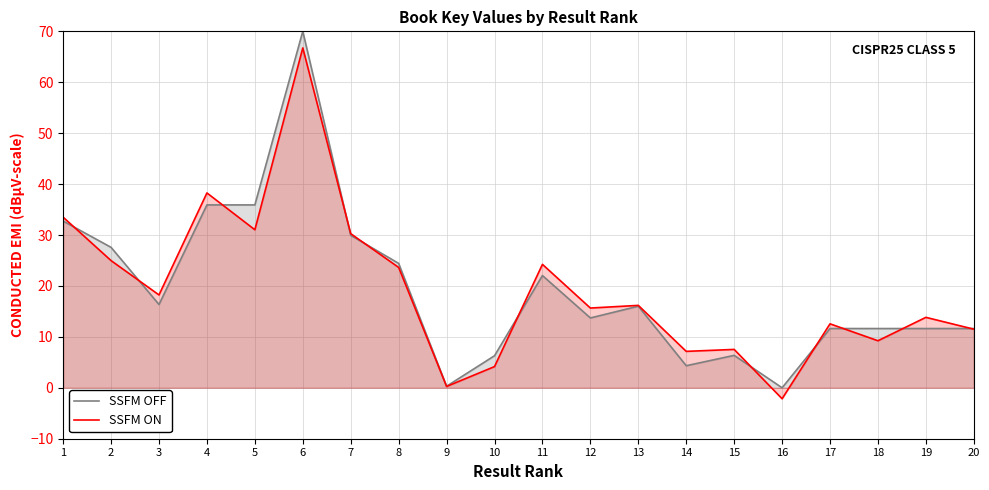

What is the total value across all series at 18?

20.9